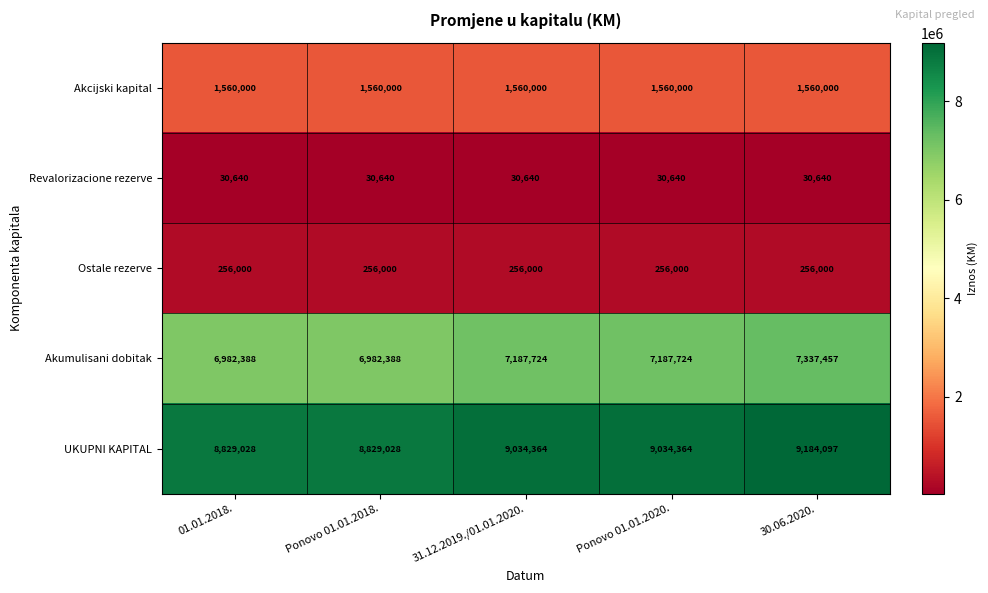

What is the spread (max minus min) of values at 31.12.2019./01.01.2020.?

9003724